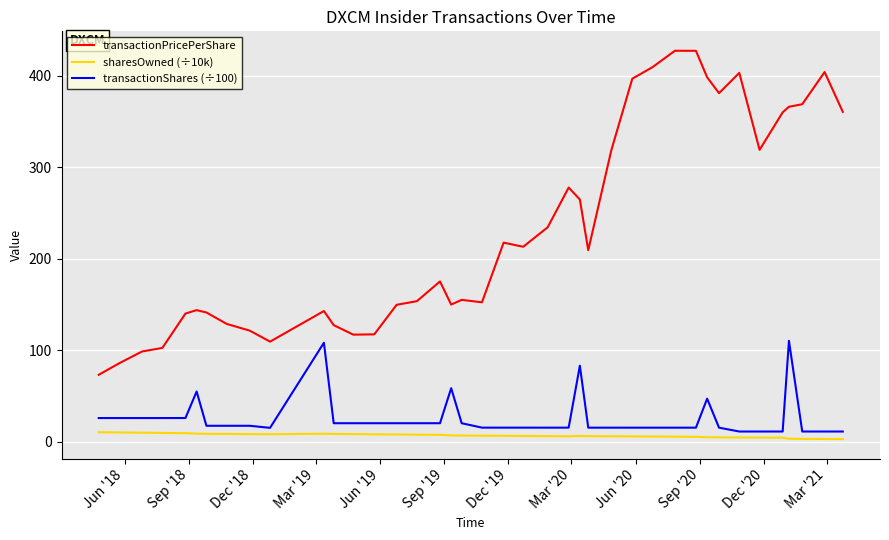

True or false: sharesOwned (÷10k) and transactionPricePerShare intersect in this chart.

False